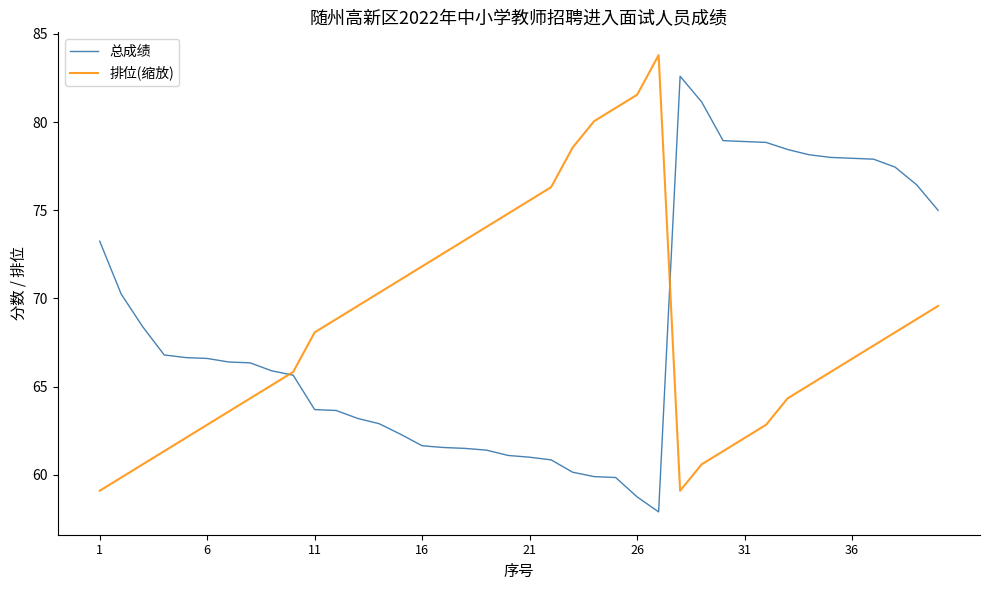

What is the lowest value of the 总成绩 series?

57.9